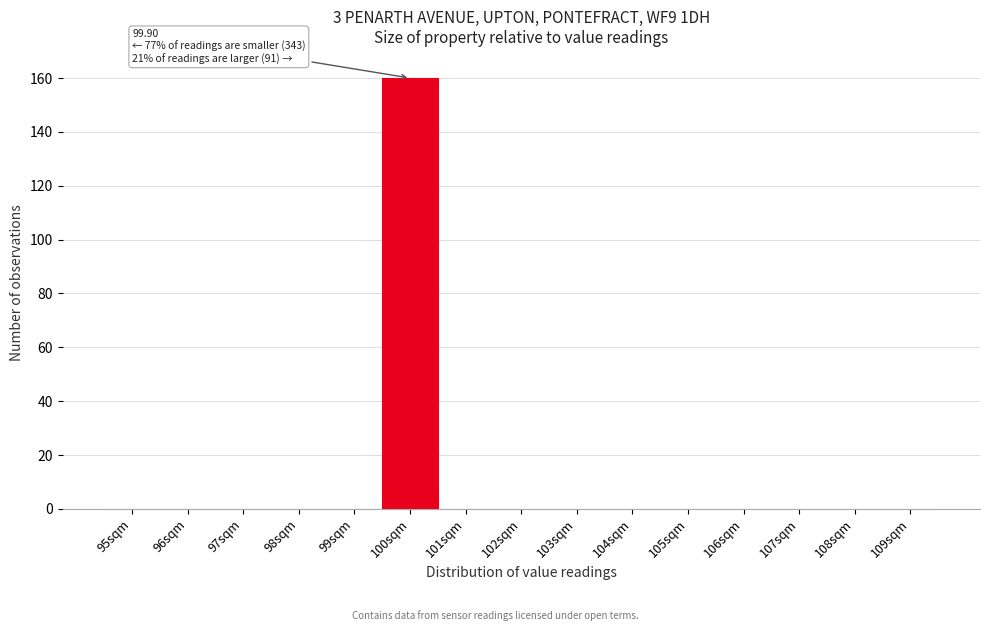

Over which range of the x-axis is the bar tallest?

99.5 to 100.5